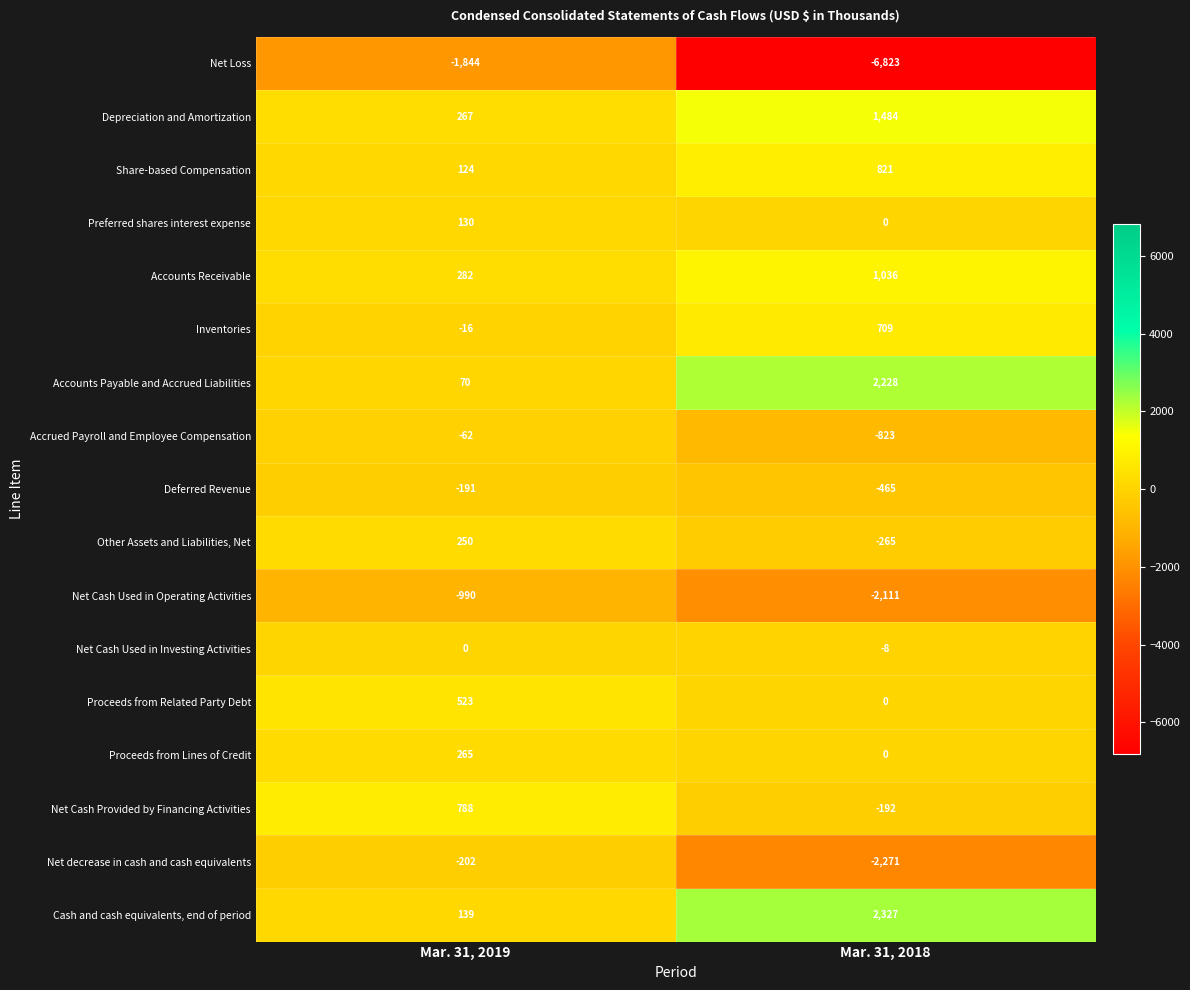

What is the total value across all series at Mar. 31, 2019?

-467